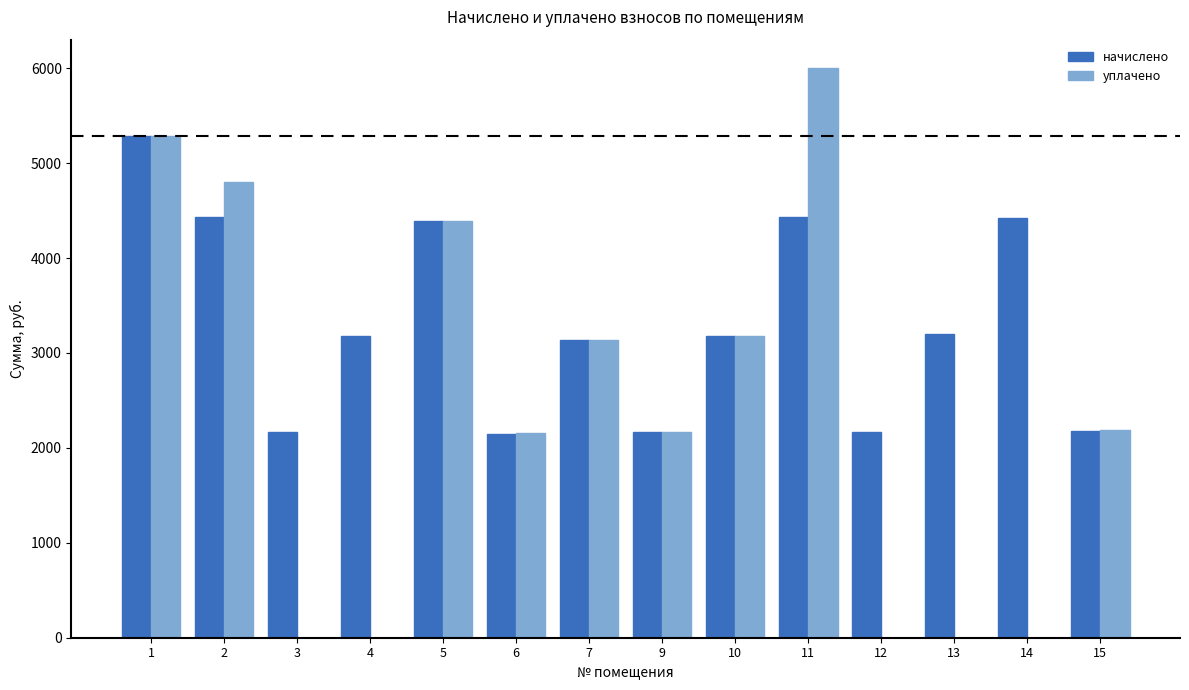

Which series changed the most between 2 and 4?

уплачено